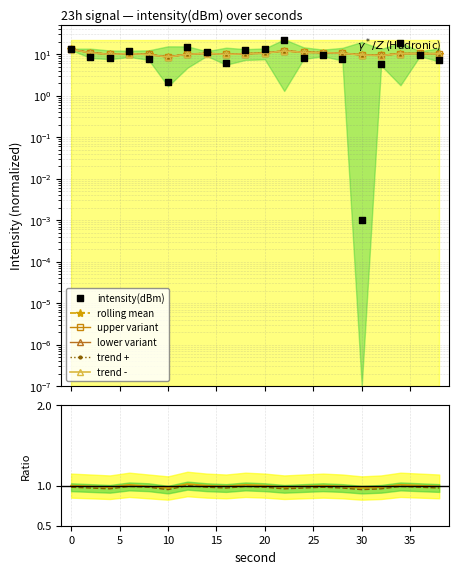

What is the total value across all series at 0?

26.2